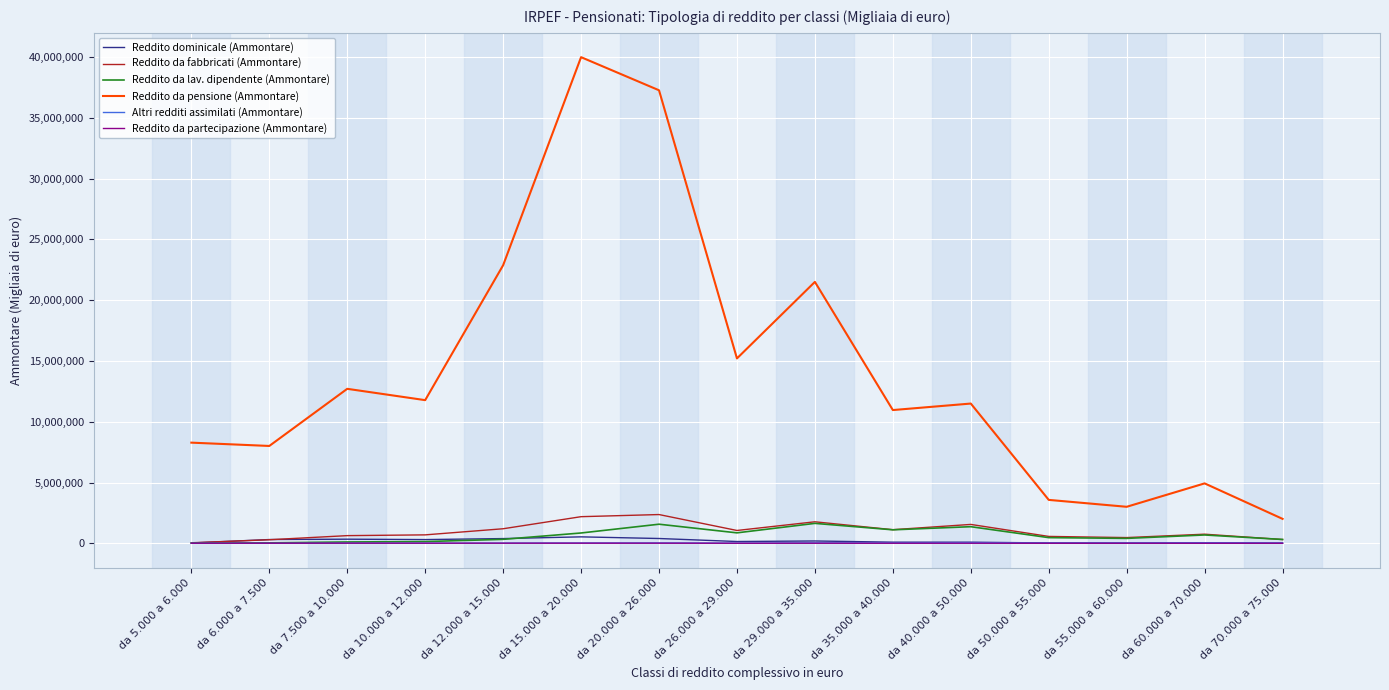

The value of Reddito da pensione (Ammontare) at da 7.500 a 10.000 is 12708642. True or false?

True